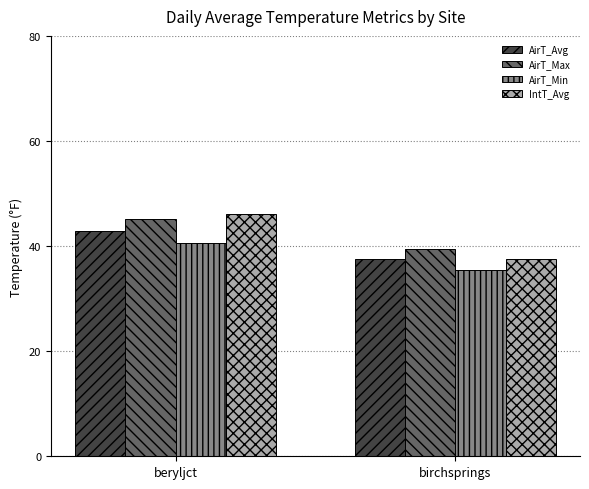

At which label does AirT_Max reach its peak?

beryljct